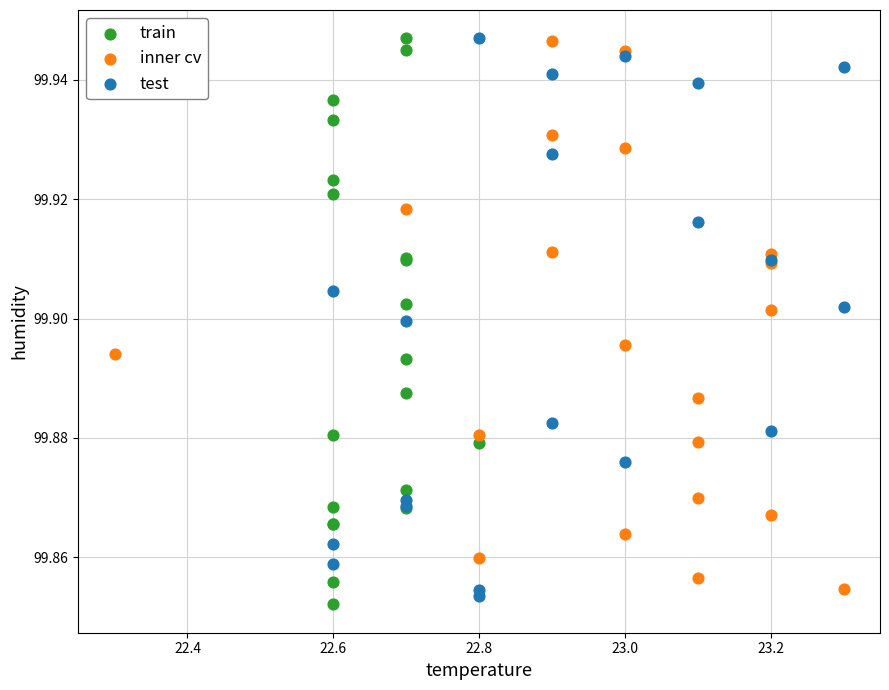

Which series has the widest spread of Y values?

train